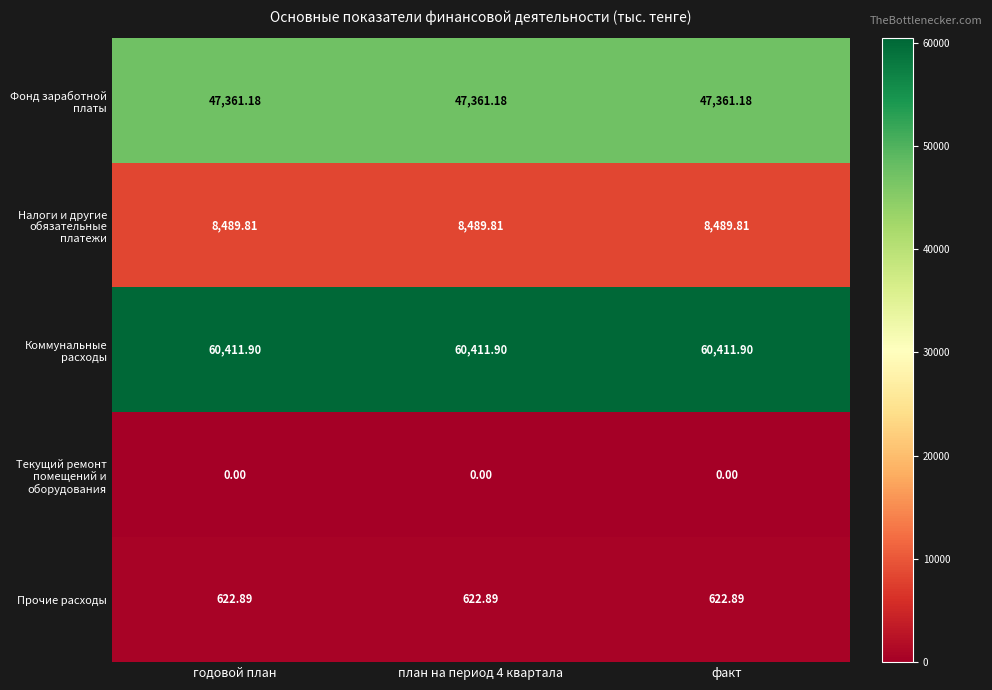

How many data points does each series have?

3